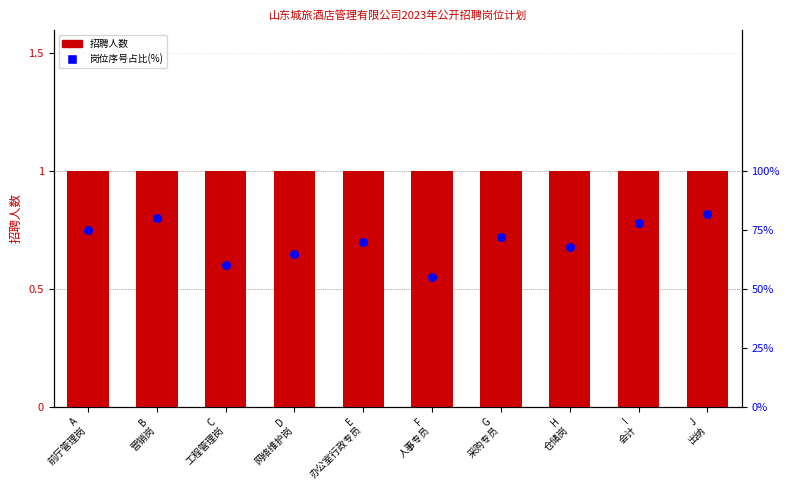

Is the value of 岗位占比(%) at C
工程管理岗 greater than the value of 招聘人数 at I
会计?

Yes